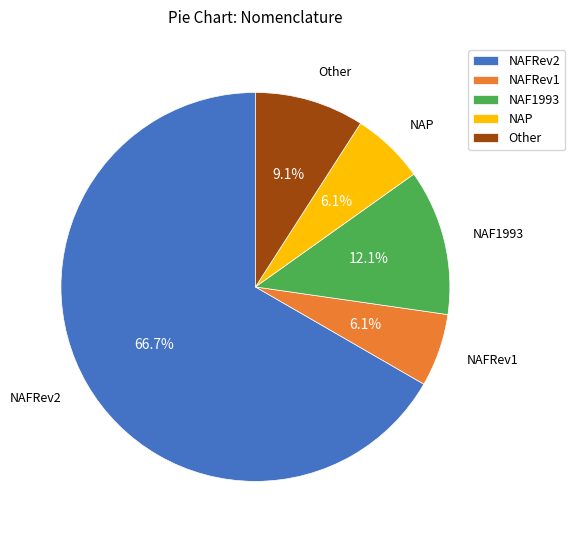

Approximately how many times larger is the value at NAP compared to Other?

0.7